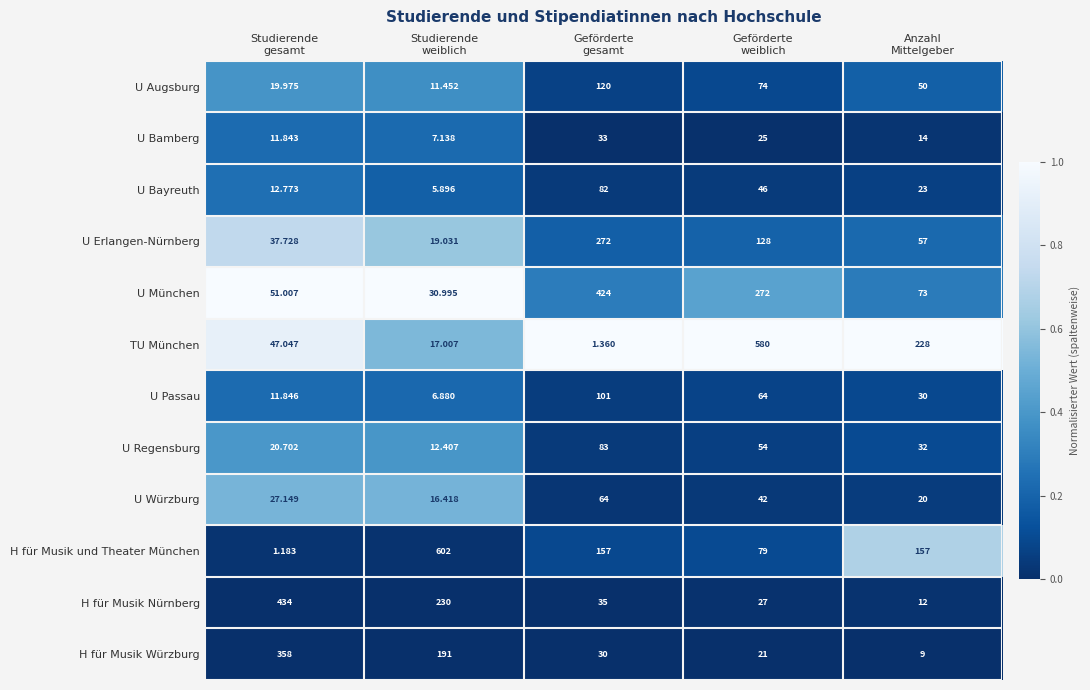

Rank the series by their maximum value, from highest to lowest.

H für Musik und Theater München, TU München, H für Musik Nürnberg, U München, H für Musik Würzburg, U Erlangen-Nürnberg, U Augsburg, U Passau, U Regensburg, U Bayreuth, U Würzburg, U Bamberg